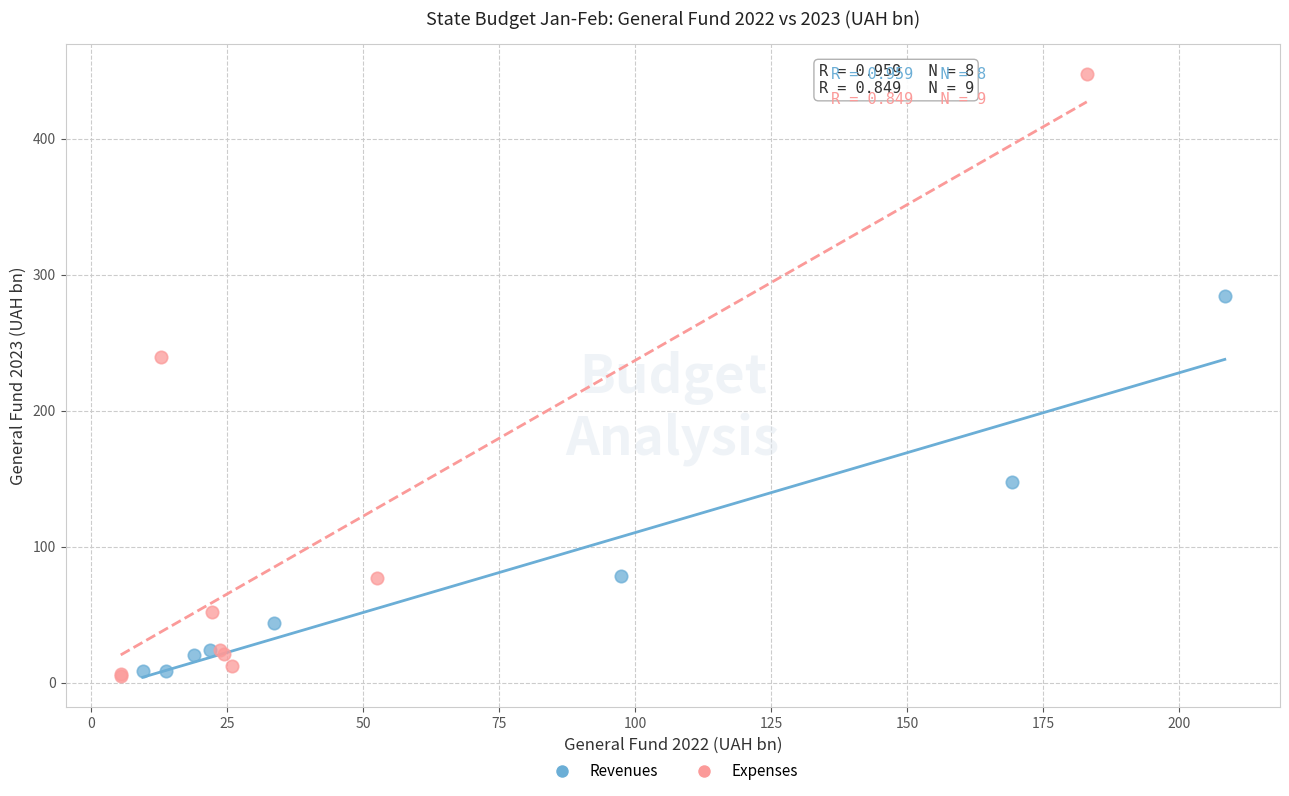

Which series has the widest spread of Y values?

Expenses